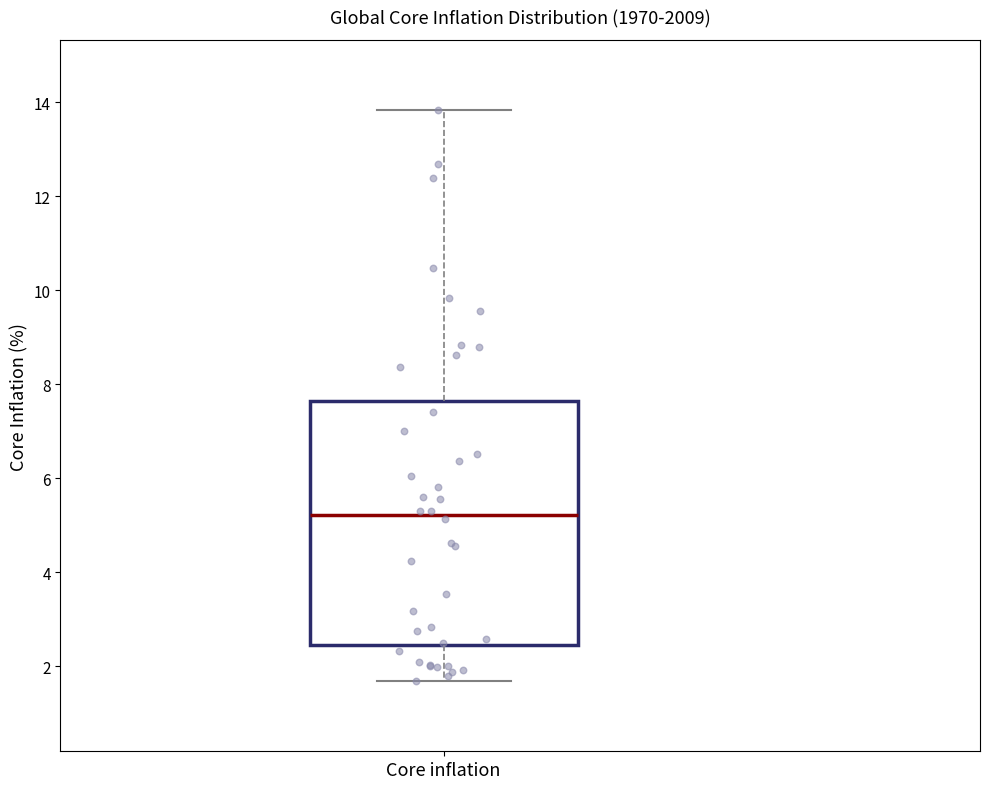

Where does the upper whisker of the box for Core inflation end on the y-axis? The values are not printed on the chart, so give them approximately, as read against the axis.

13.8